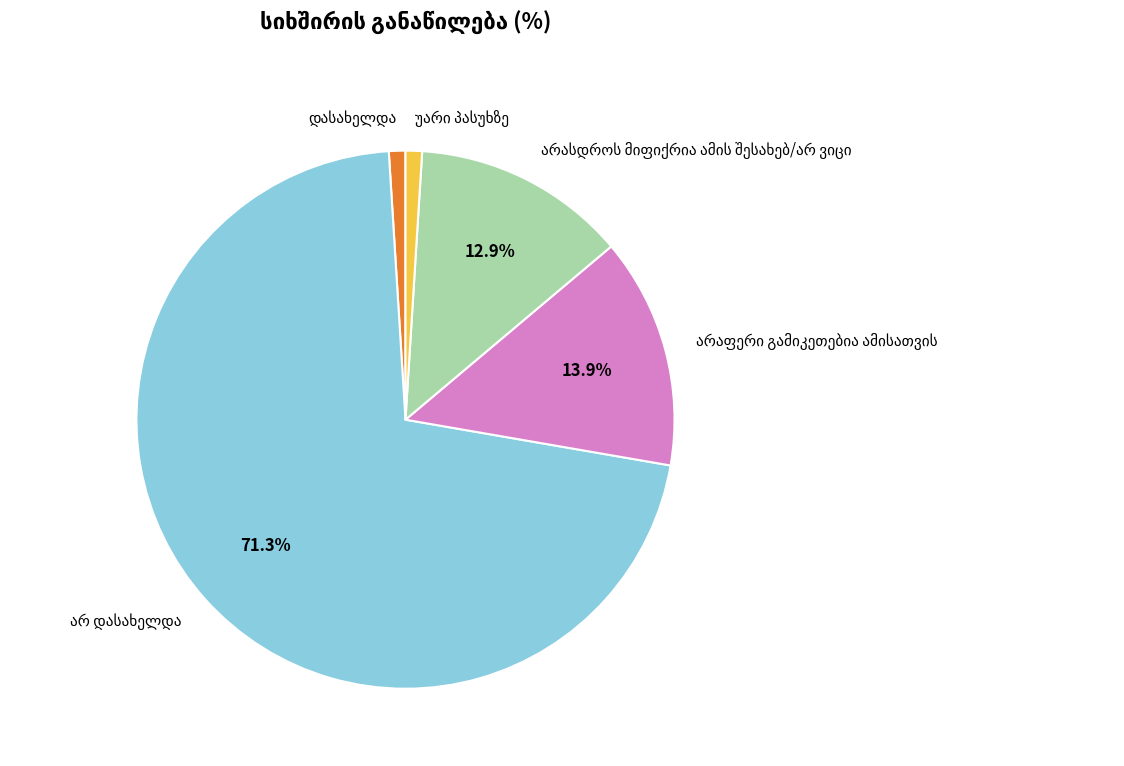

Is there any slice that represents more than half of the pie?

Yes